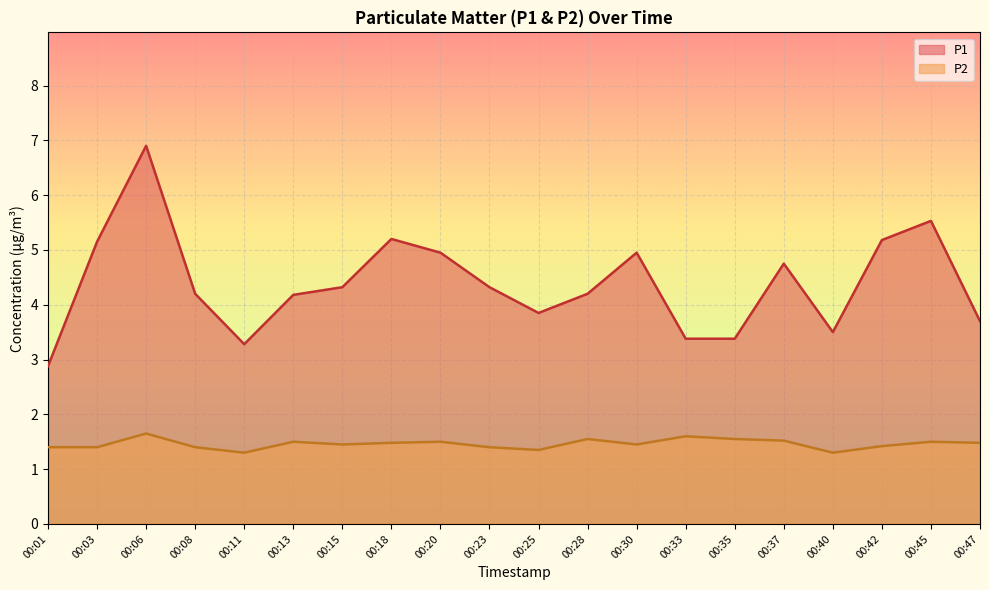

What is the maximum value shown in the chart?

6.9